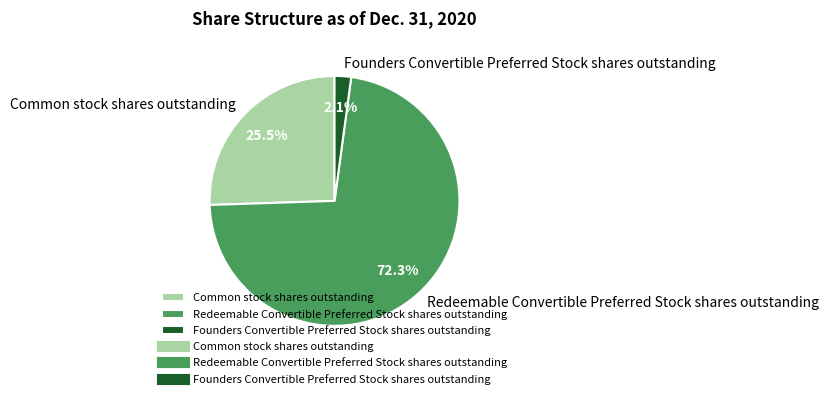

Is the sum of Founders Convertible Preferred Stock shares outstanding and Common stock shares outstanding greater than half?

No